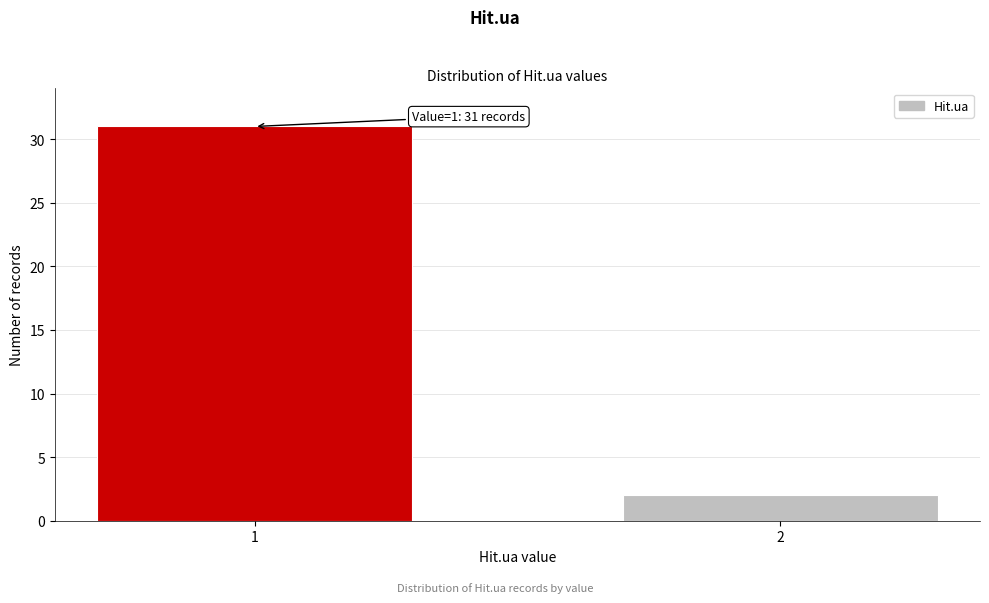

Reading left to right, list all the values displayed in this chart.

1=31	2=2